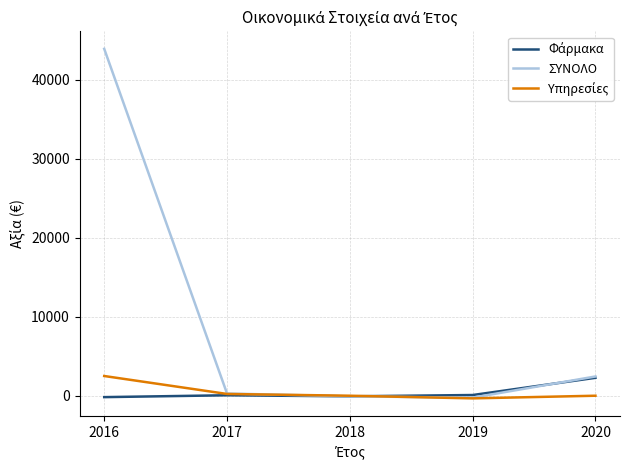

What is the greatest value displayed?

43927.0